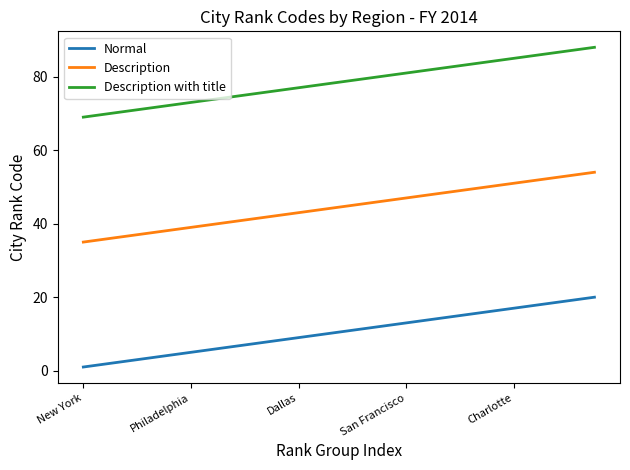

What are all the series names shown in the legend?

Normal, Description, Description with title